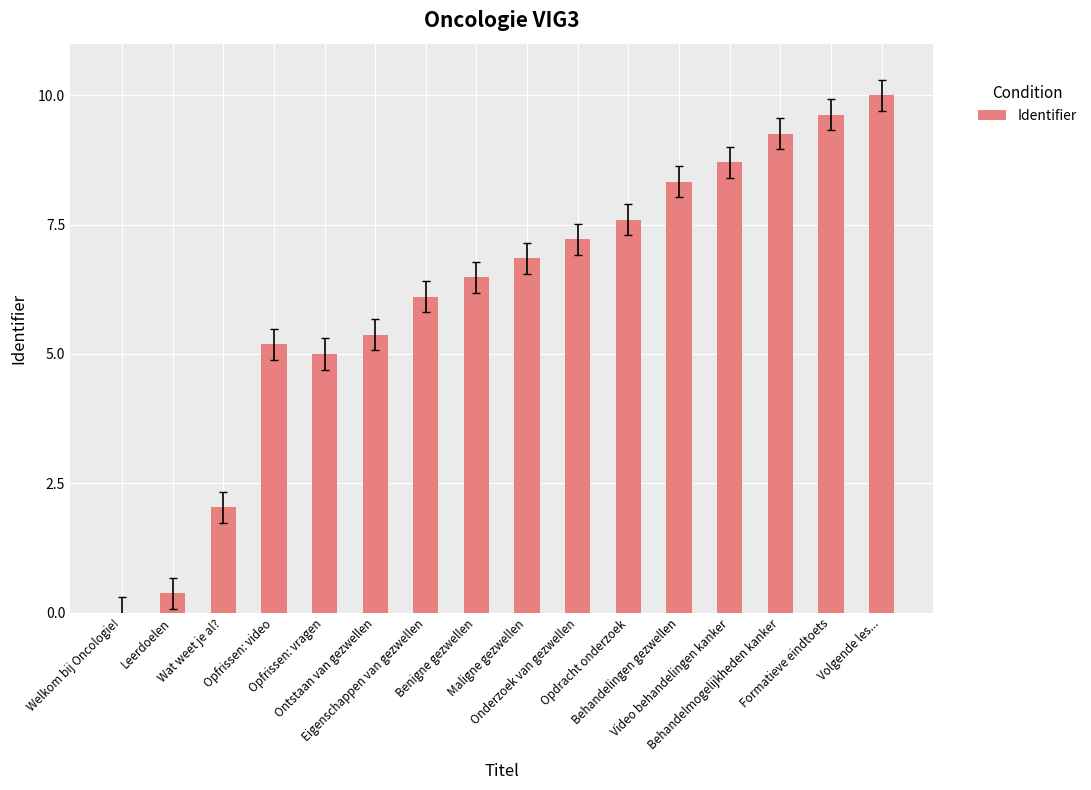

What is the maximum value shown in the chart?

10.0